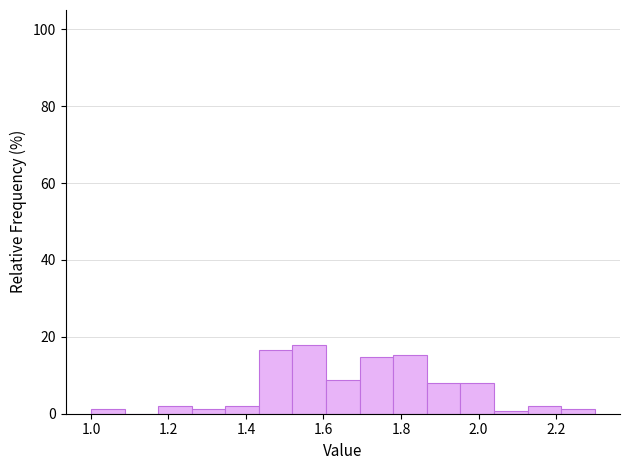

Reading left to right, list every bar in this chart as the range it spans on the x-axis followed by its height. Neither the bar edges nor the heights are printed on the chart, so give them approximately, as read against the axes.

1.00 to 1.08: under 2
1.08 to 1.18: 0
1.18 to 1.26: 2
1.26 to 1.34: under 2
1.34 to 1.44: 2
1.44 to 1.52: 16
1.52 to 1.60: 18
1.60 to 1.70: 8
1.70 to 1.78: 14
1.78 to 1.86: 16
1.86 to 1.96: 8
1.96 to 2.04: 8
2.04 to 2.12: under 2
2.12 to 2.22: 2
2.22 to 2.30: under 2